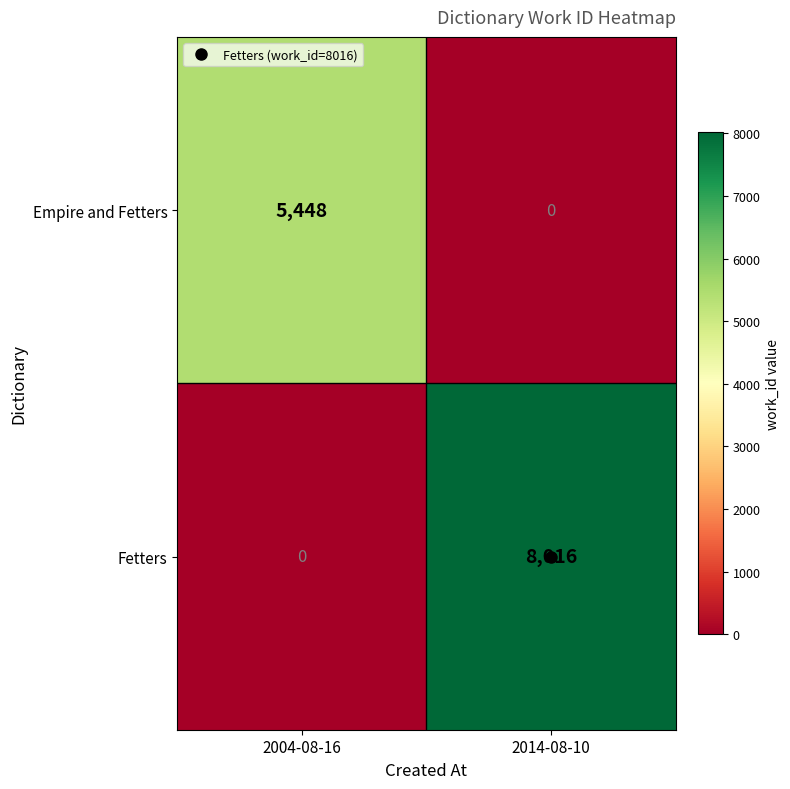

Rank the series at 2004-08-16 from highest to lowest value.

Empire and Fetters, Fetters